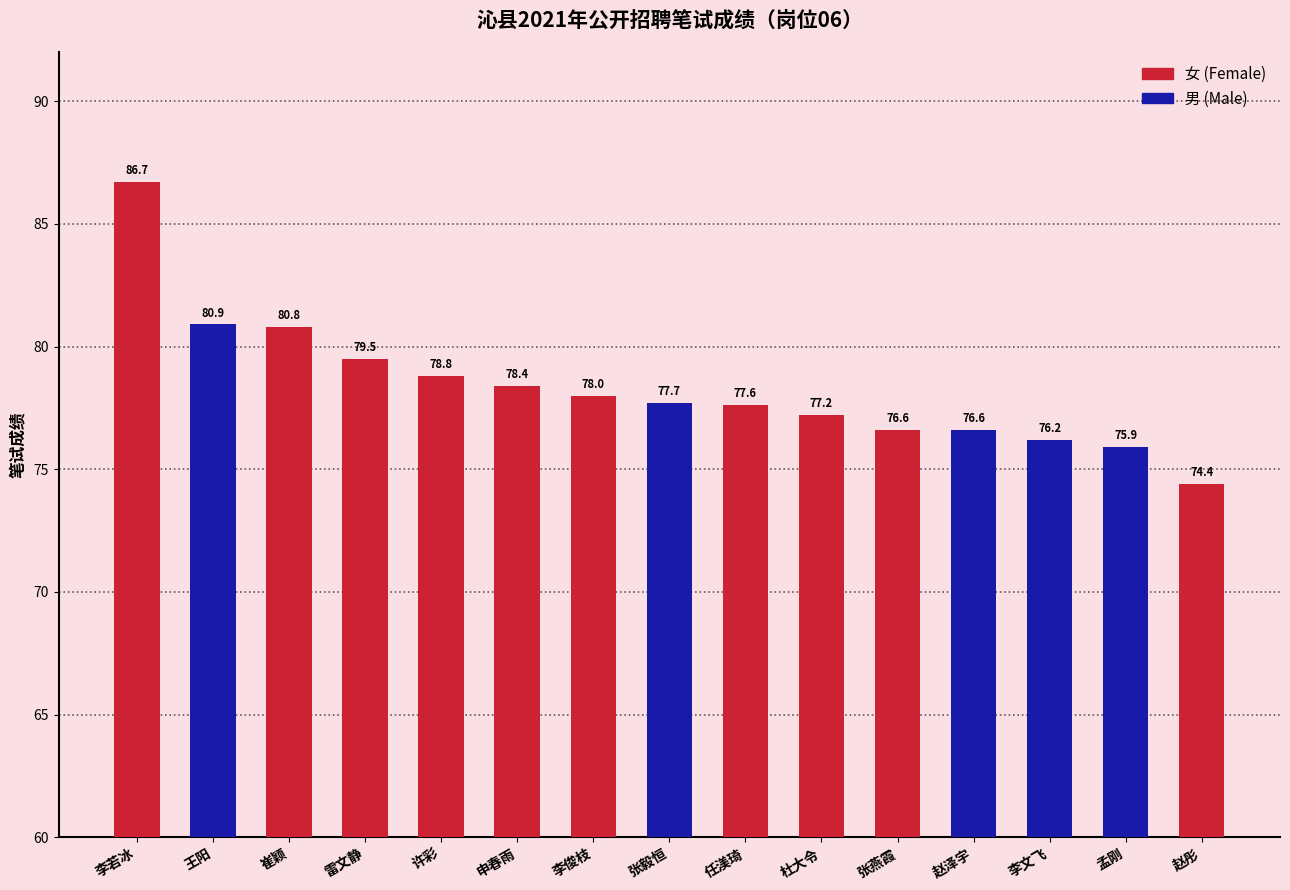

How many data points does each series have?

15